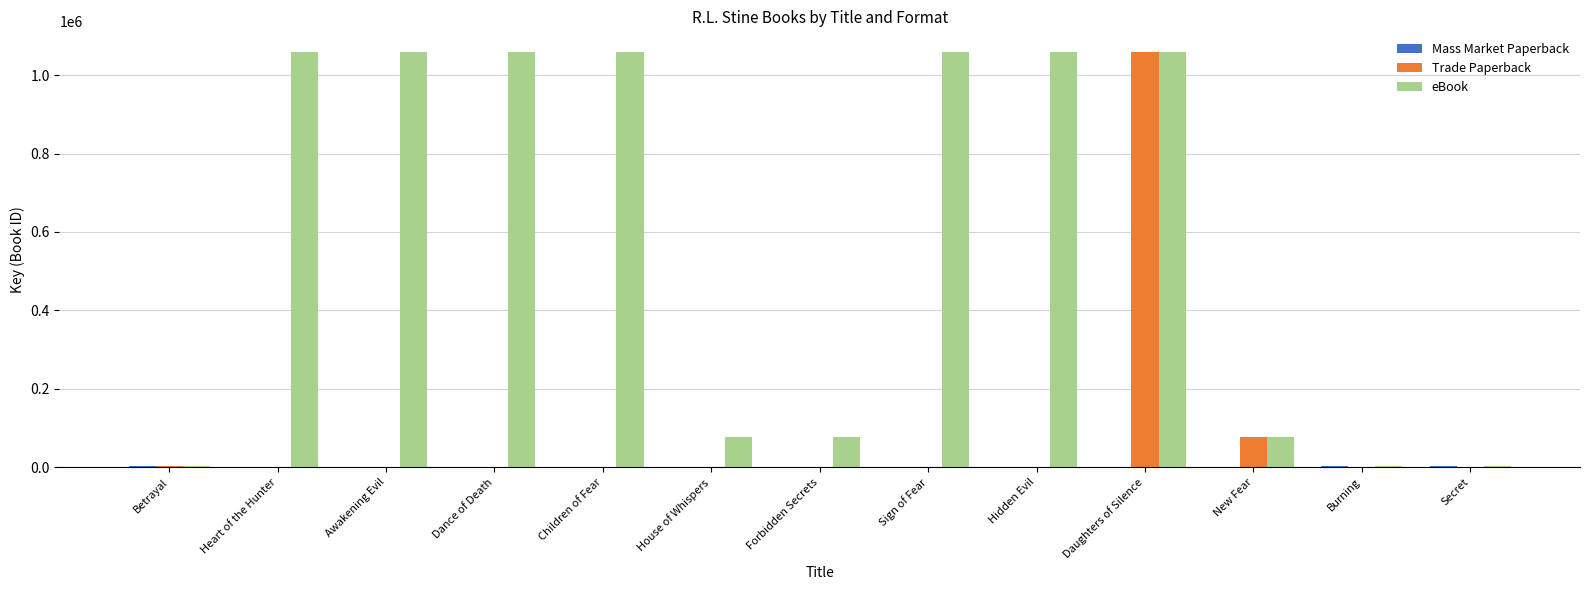

At which label is Trade Paperback closest to 529254?

New Fear